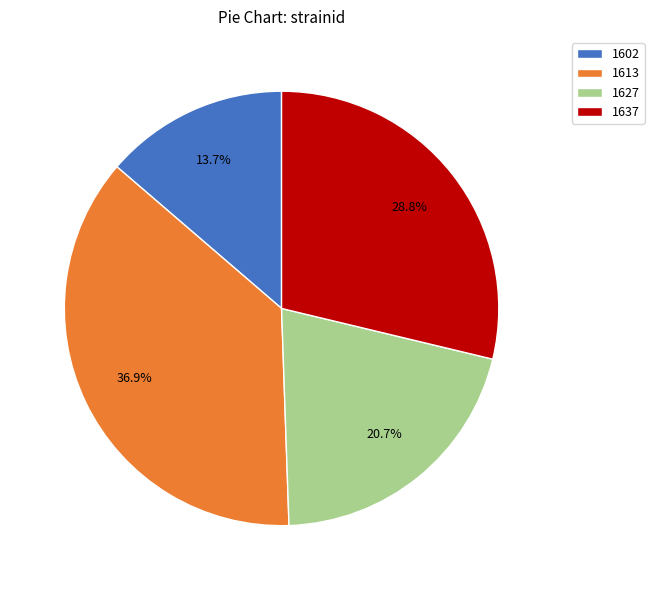

What percentage is the 1613 slice, to the nearest percent?

37%